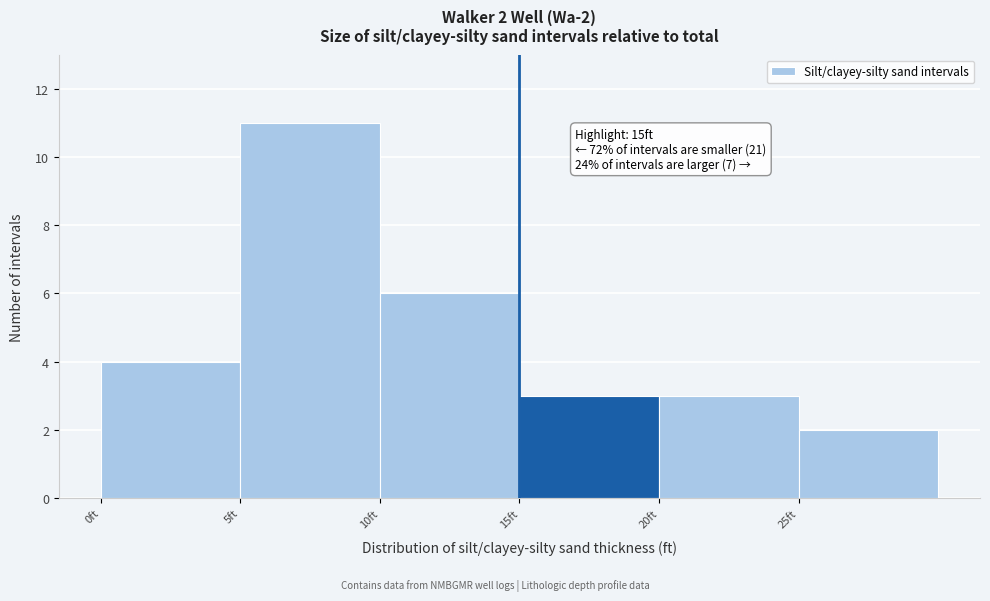

Over which range of the x-axis is the bar tallest?

5 to 10